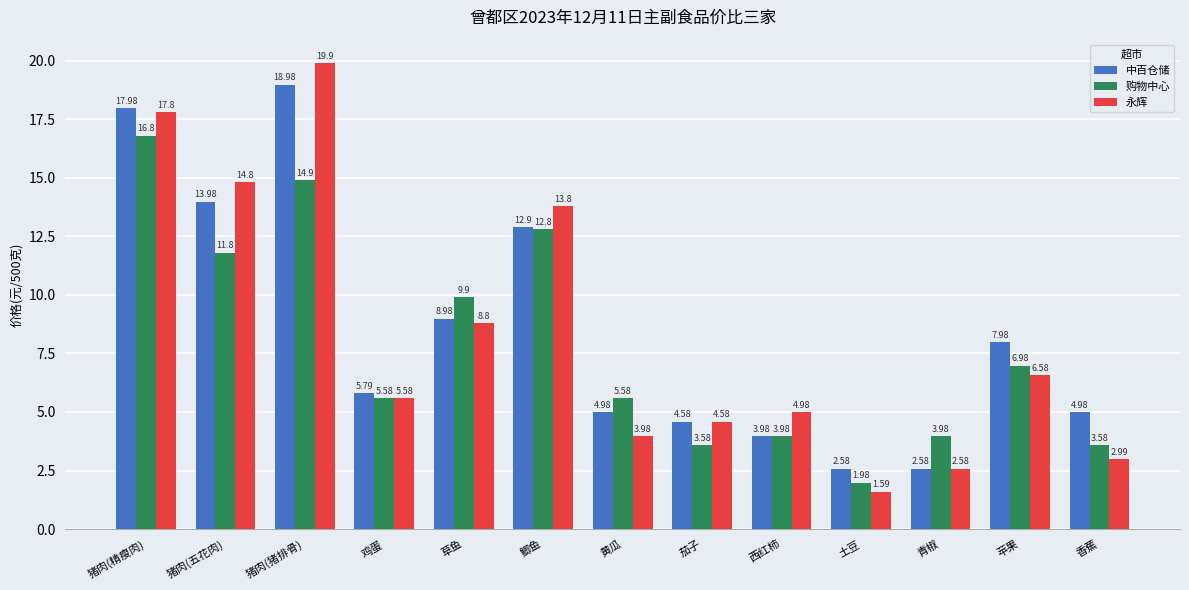

What is the spread (max minus min) of values at 猪肉(猪排骨)?

5.0